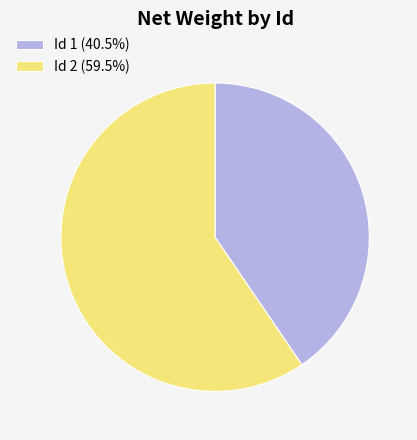

What is the ratio of the value at Id 2 (59.5%) to the value at Id 1 (40.5%)?

1.5